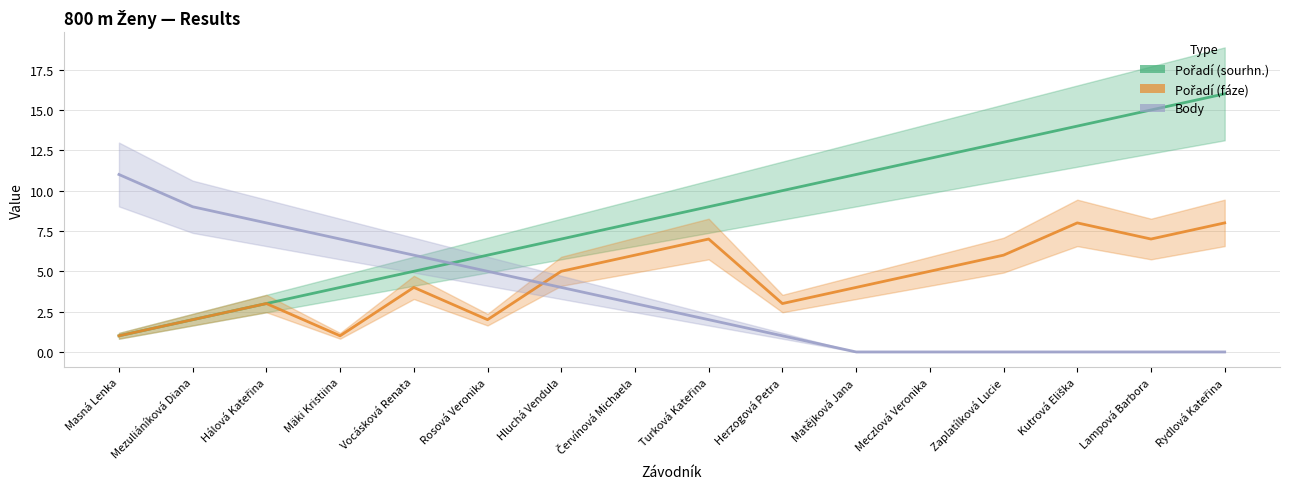

List the series in order of their peak value, highest first.

Pořadí (sourhn.), Body, Pořadí (fáze)